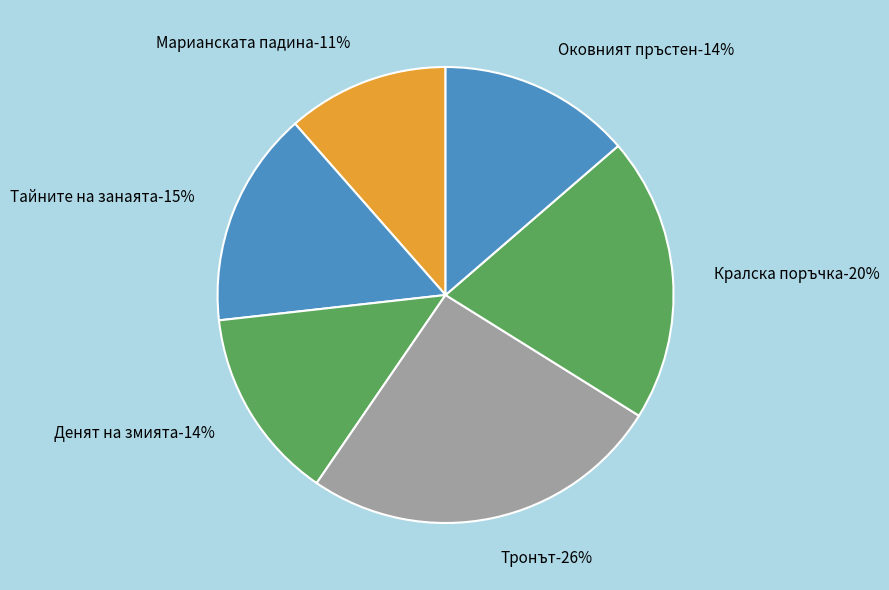

Count the number of slices in the pie.

6